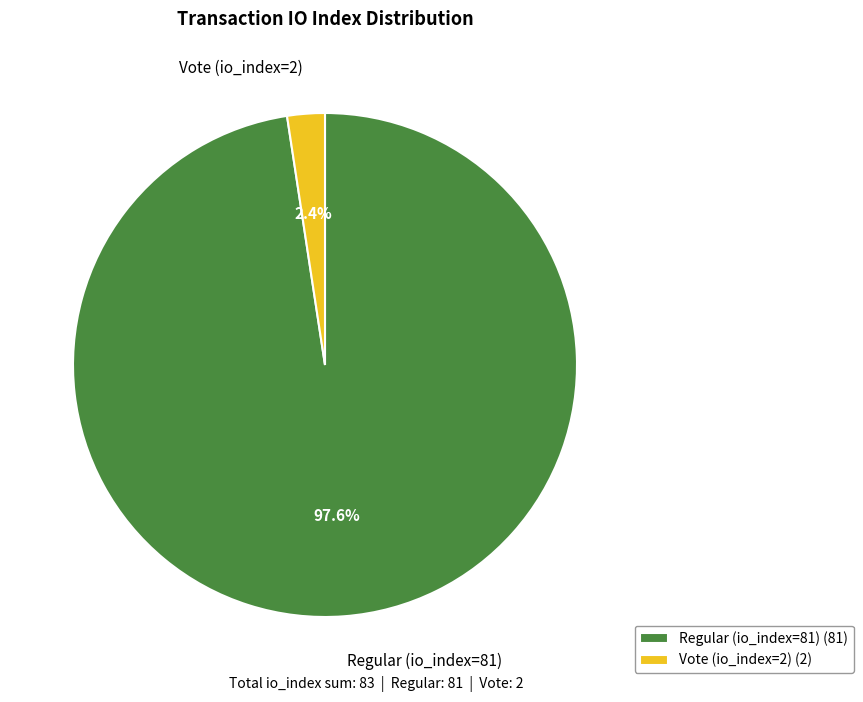

Which category has the smallest portion of the pie?

Vote (io_index=2)